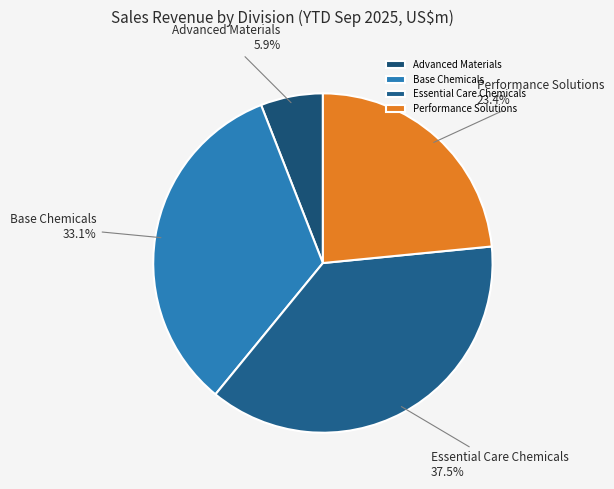

What is the ratio of the value at Essential Care Chemicals to the value at Base Chemicals?

1.1